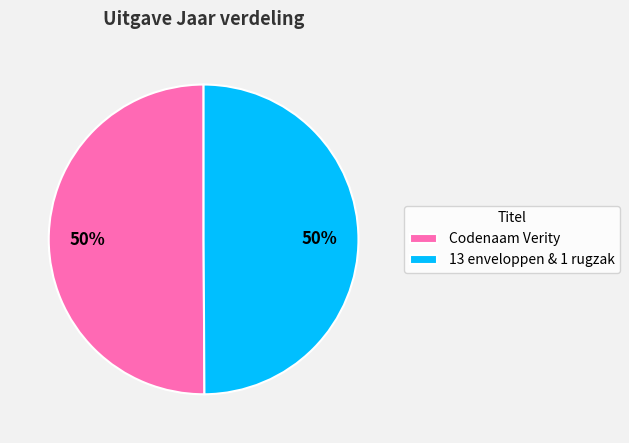

Count the number of slices in the pie.

2